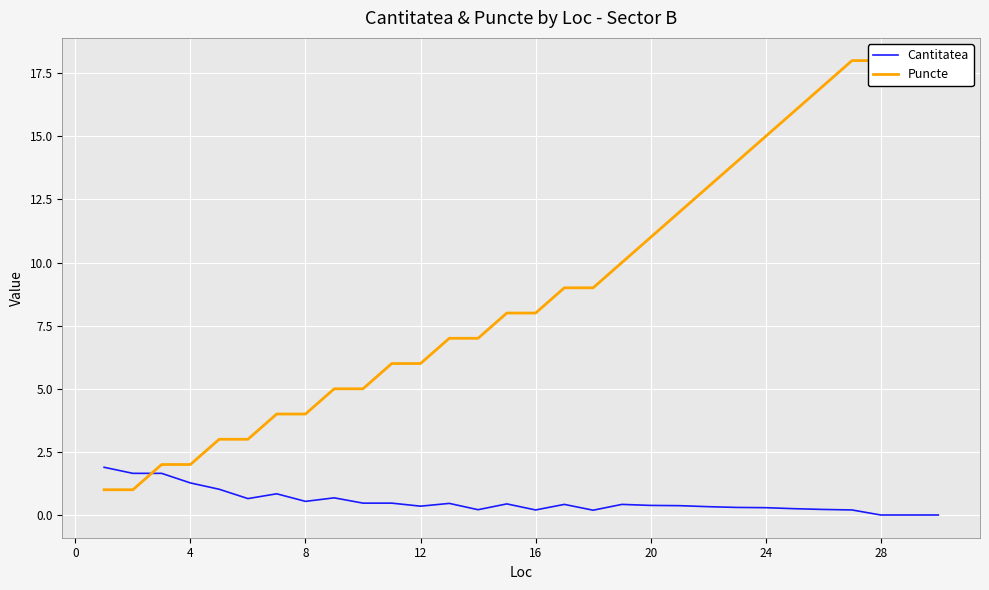

The Cantitatea series shows 0.3 at 26. True or false?

False